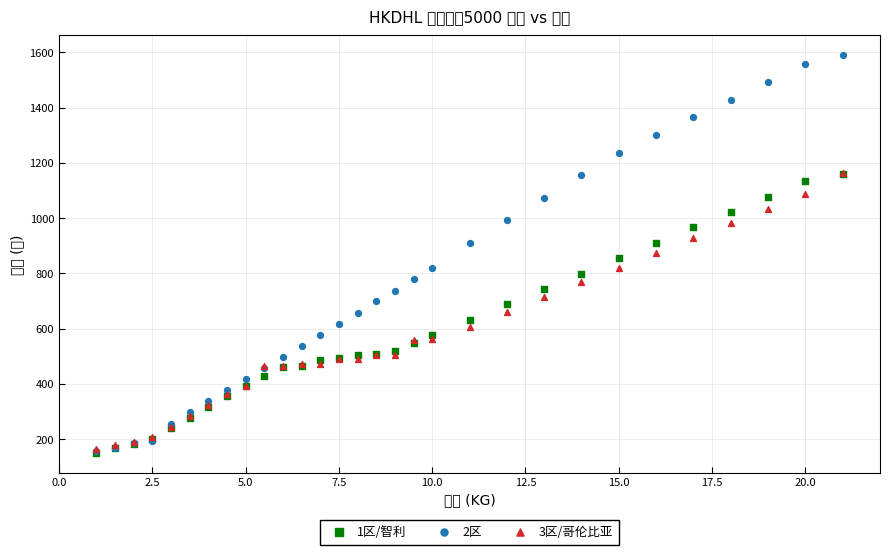

What are all the series names shown in the legend?

1区/智利, 2区, 3区/哥伦比亚